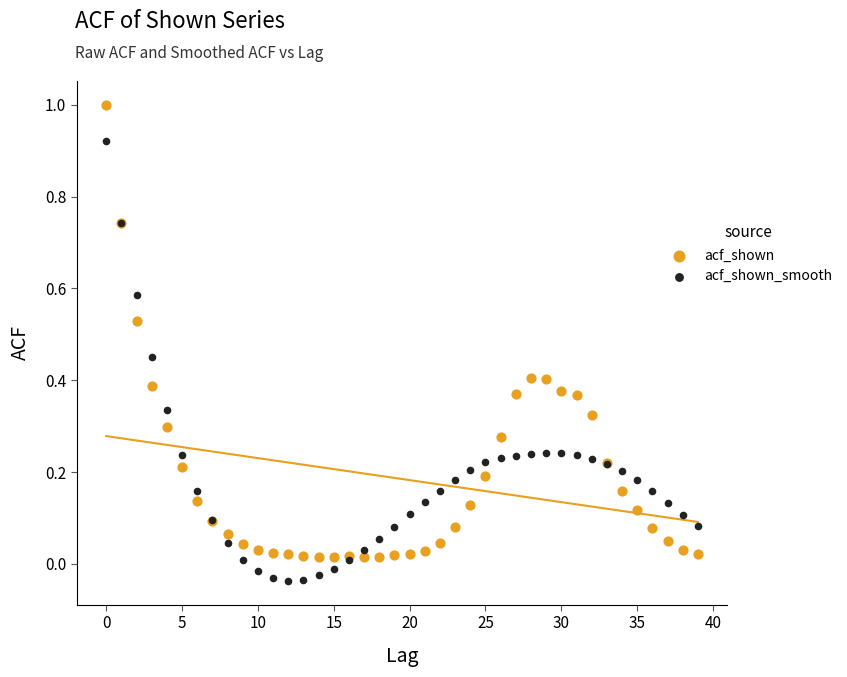

Which series contains the highest Y value?

acf_shown